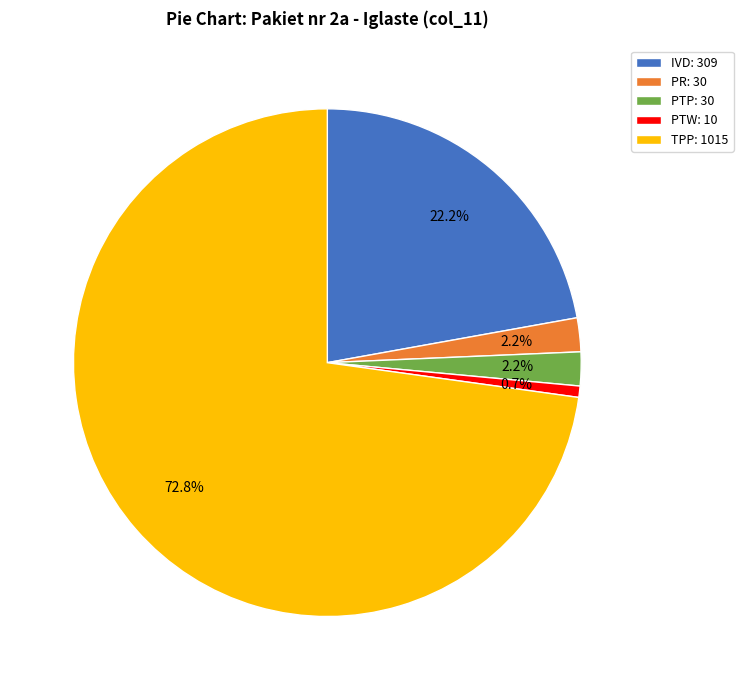

How many slices are in this pie chart?

5